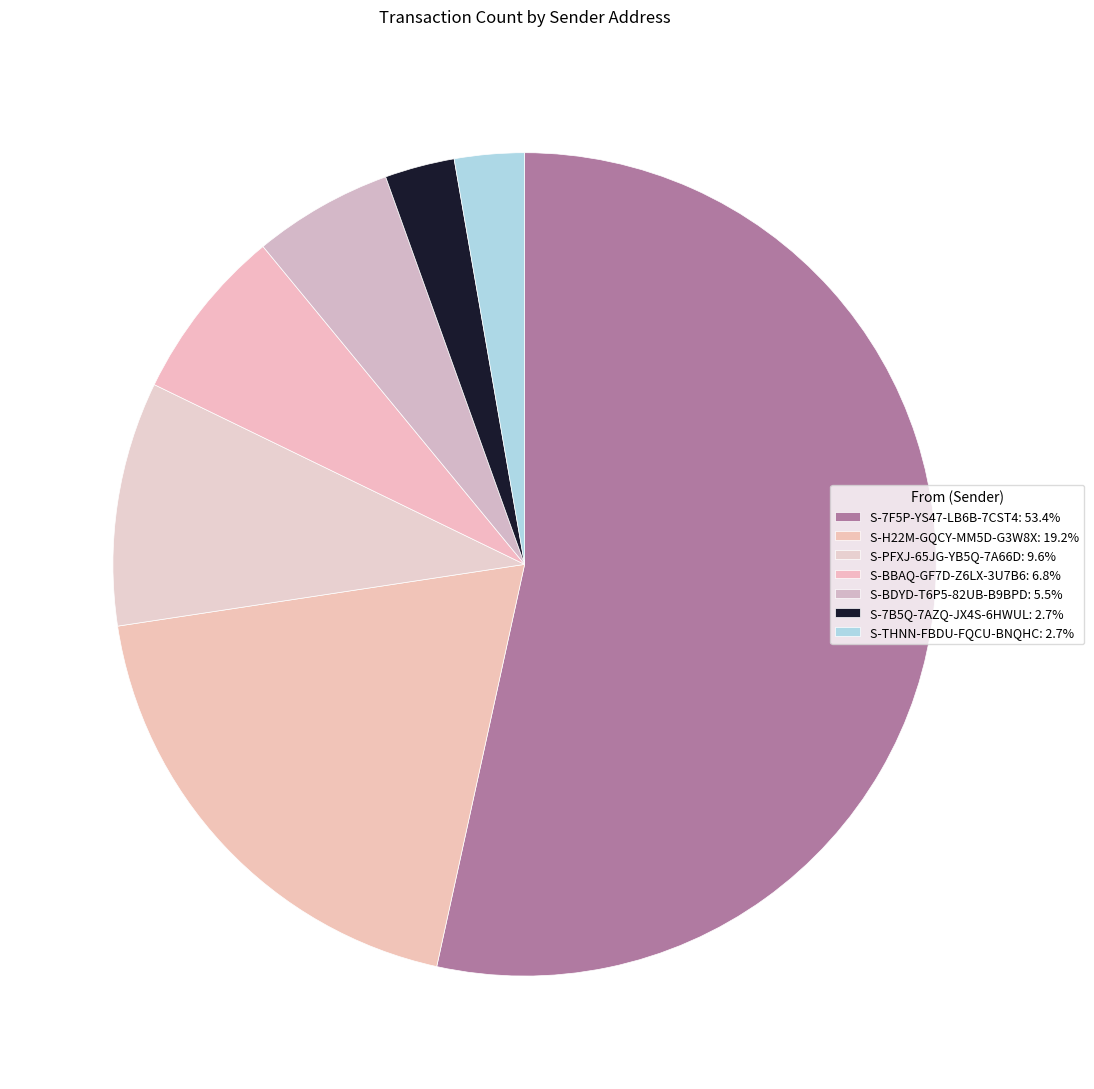

To the nearest percent, what is the combined percentage of S-7B5Q-7AZQ-JX4S-6HWUL and S-THNN-FBDU-FQCU-BNQHC?

5%